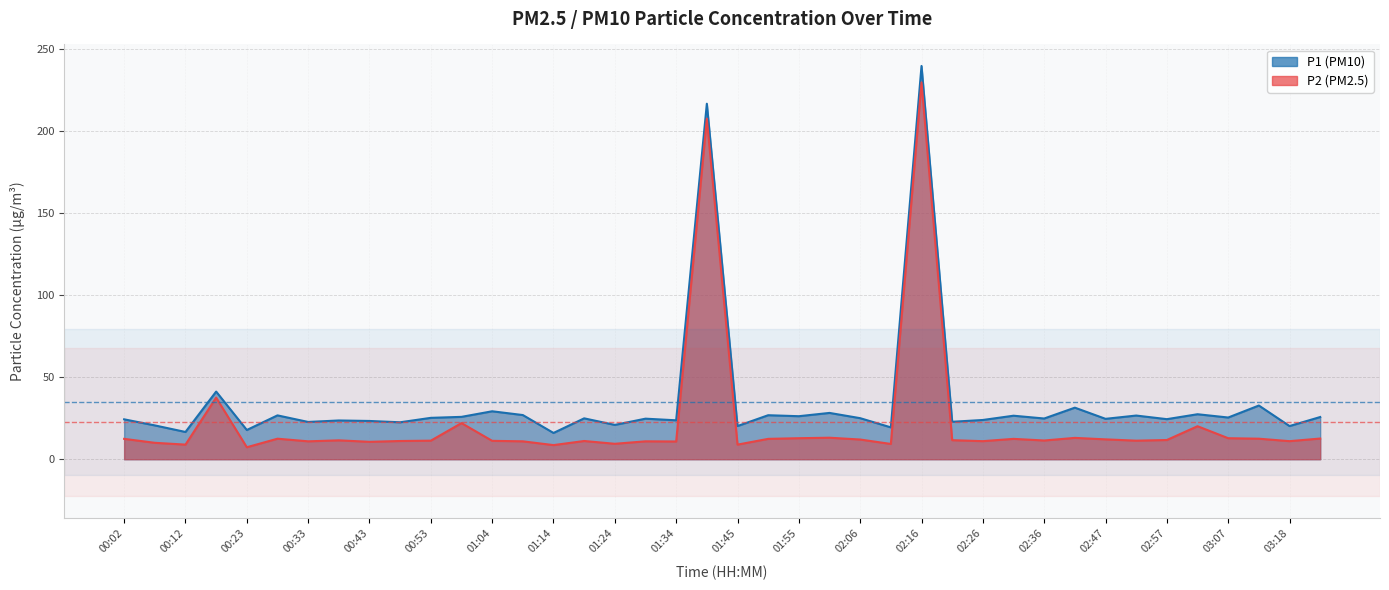

Between 01:55 and 00:12, which is larger?

01:55